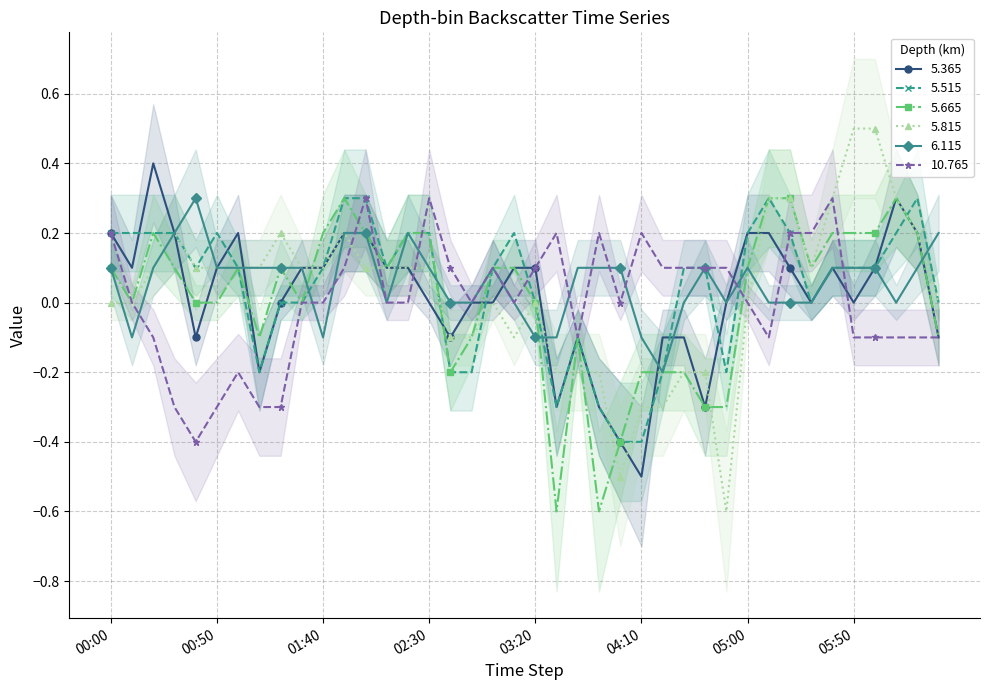

Does the chart have visible grid lines?

Yes